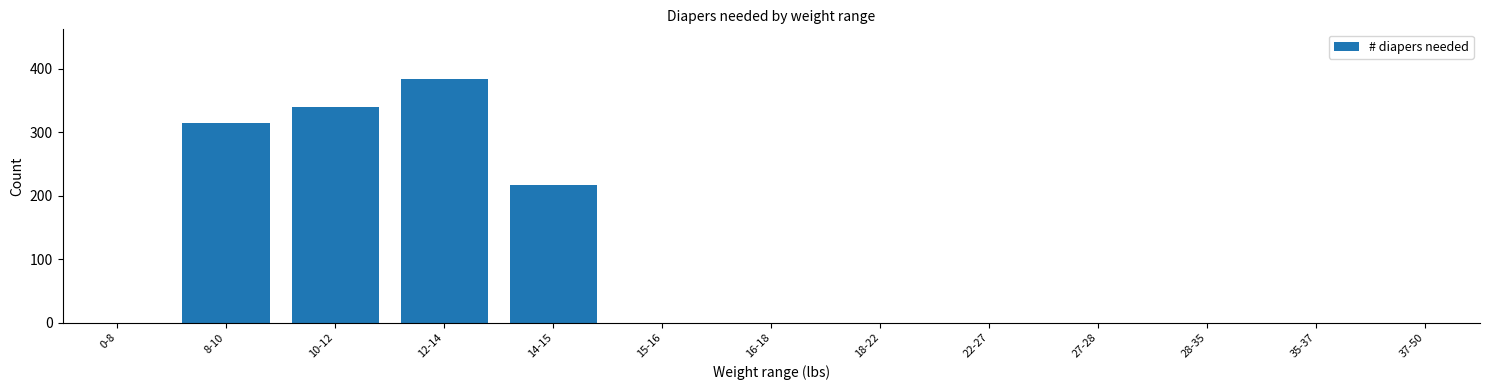

Reading right to left, transcribe all the data shown in this chart.

37-50=0	35-37=0	28-35=0	27-28=0	22-27=0	18-22=0	16-18=0	15-16=0	14-15=216	12-14=384	10-12=340	8-10=314	0-8=0